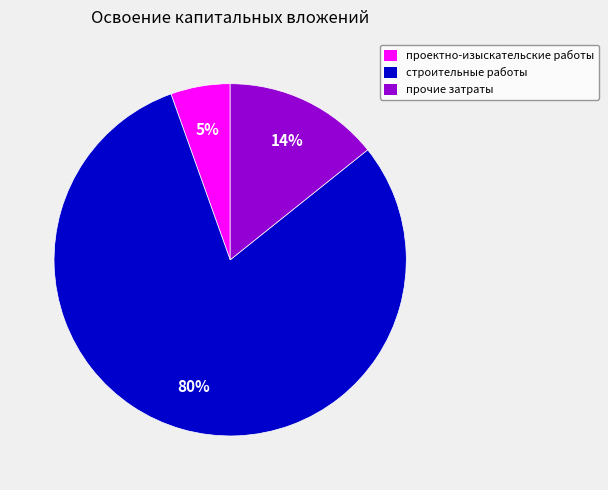

Which slice represents more than half of the pie?

строительные работы